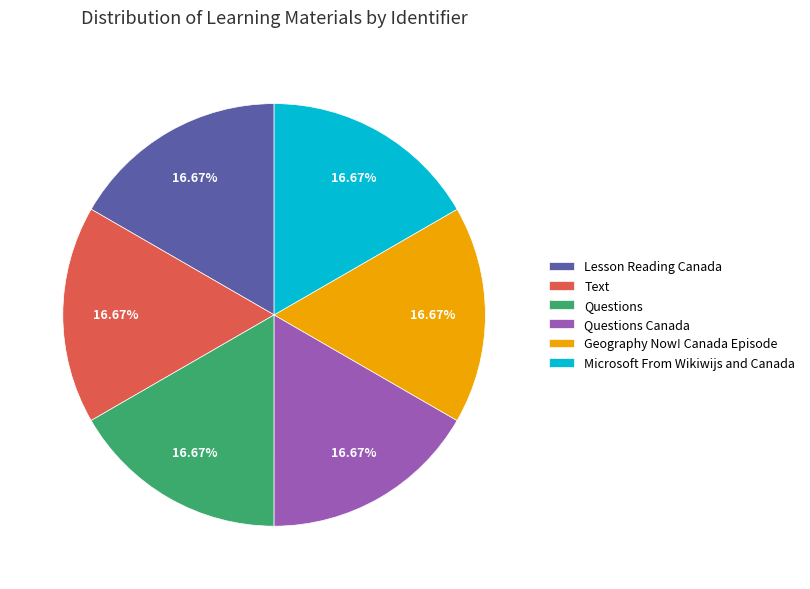

To the nearest percent, what portion does Questions Canada represent?

17%